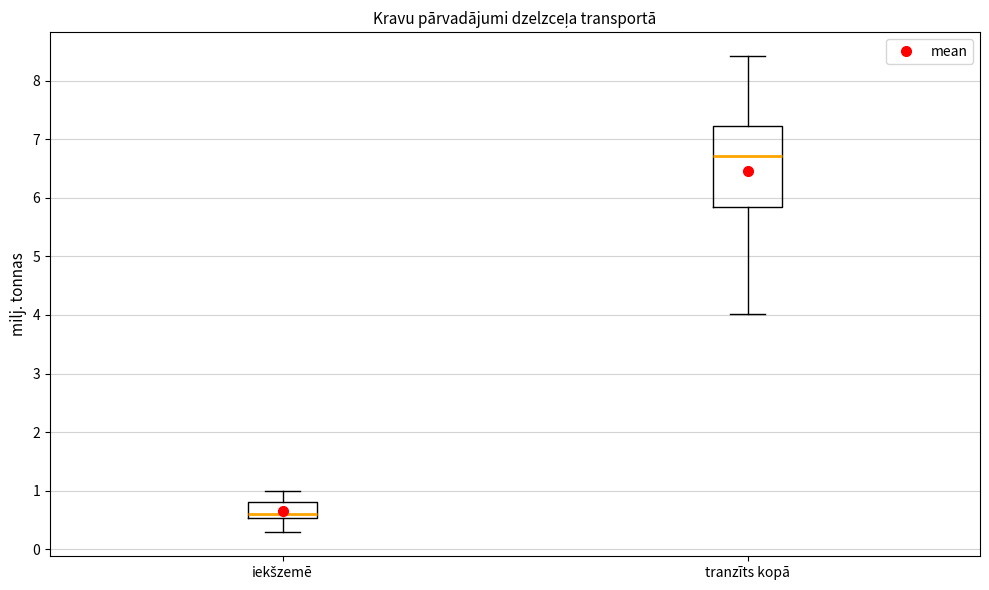

Which box is the tallest, from its lower edge to its upper edge?

tranzīts kopā